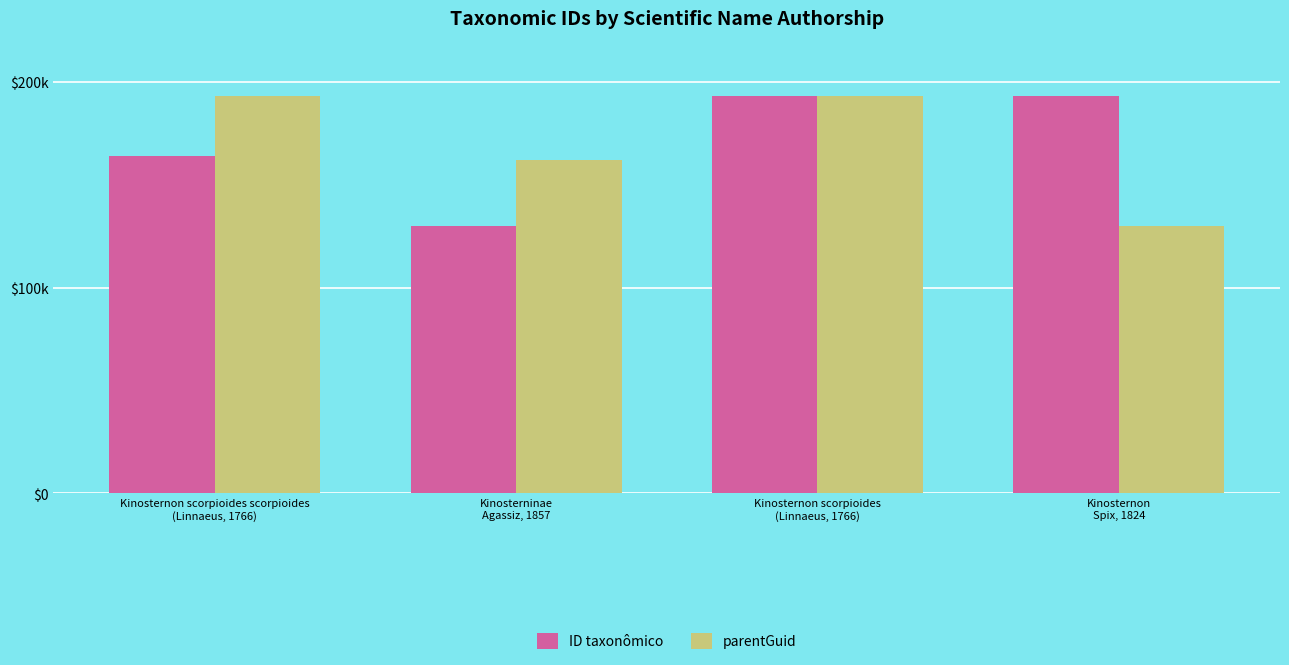

The parentGuid series shows 130140 at Kinosternon
Spix, 1824. True or false?

True